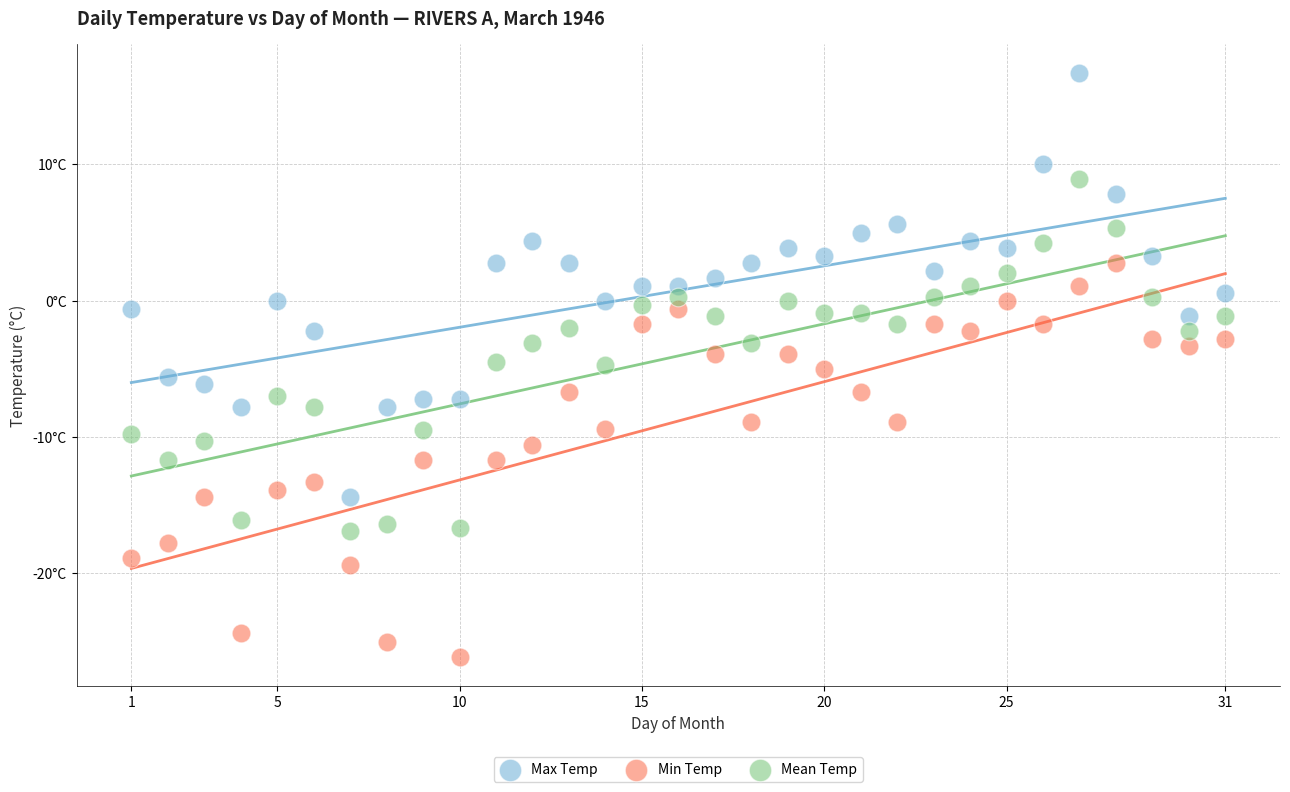

Which series has the largest Y range (max minus min)?

Max Temp